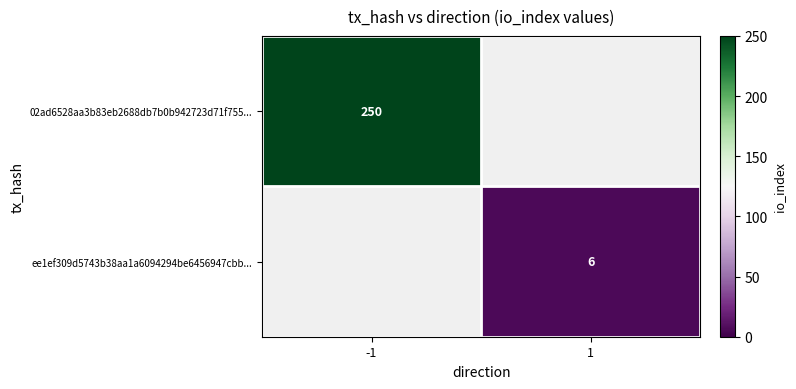

The ee1ef309d5743b38aa1a6094294be6456947cbb... series shows 4 at 1. True or false?

False